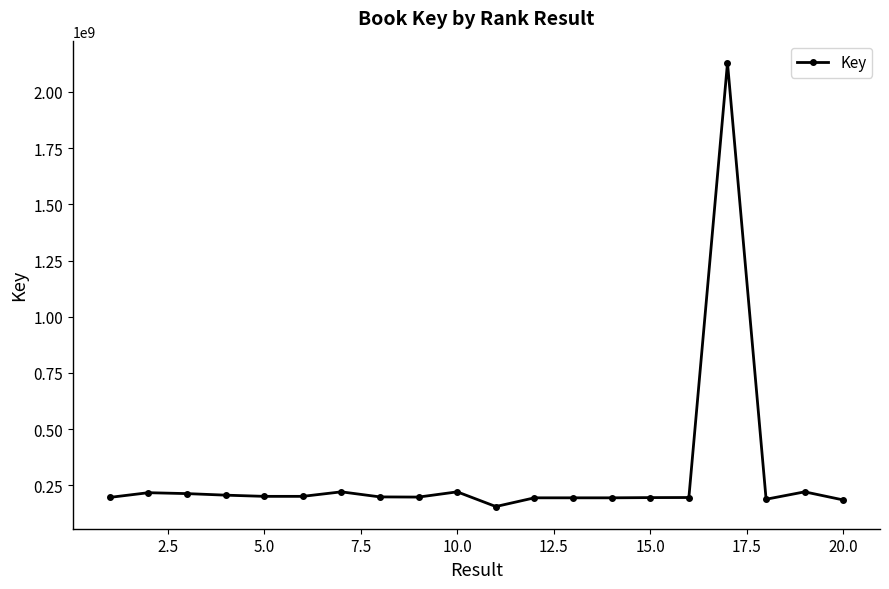

What is the maximum value shown in the chart?

2129730717